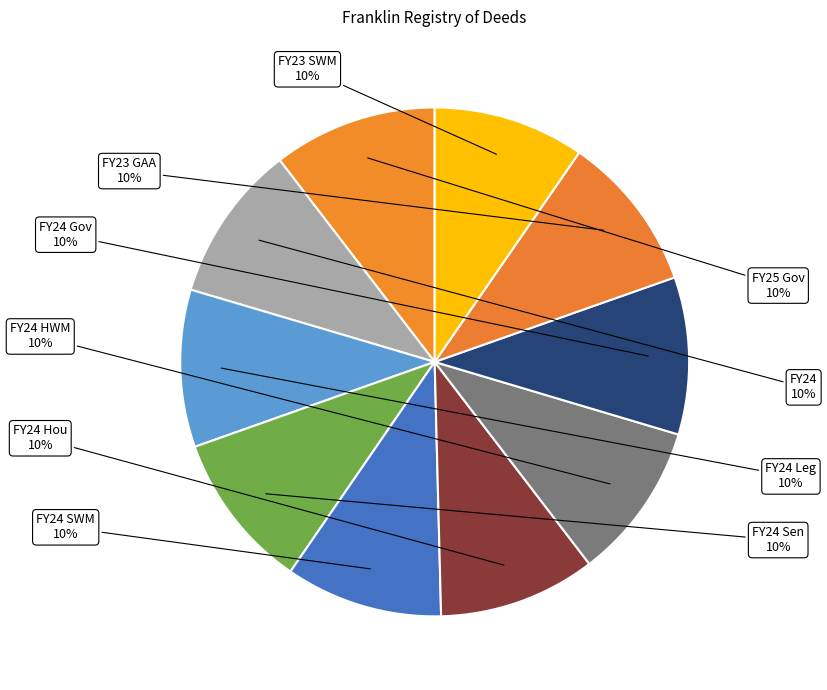

To the nearest percent, what percentage of the pie is FY23 GAA?

10%